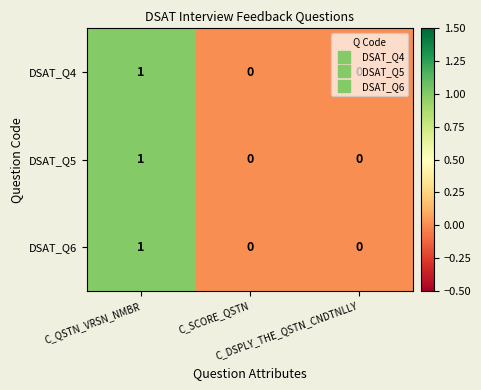

Count the DSAT_Q5 values in the range 0 to 1.

3